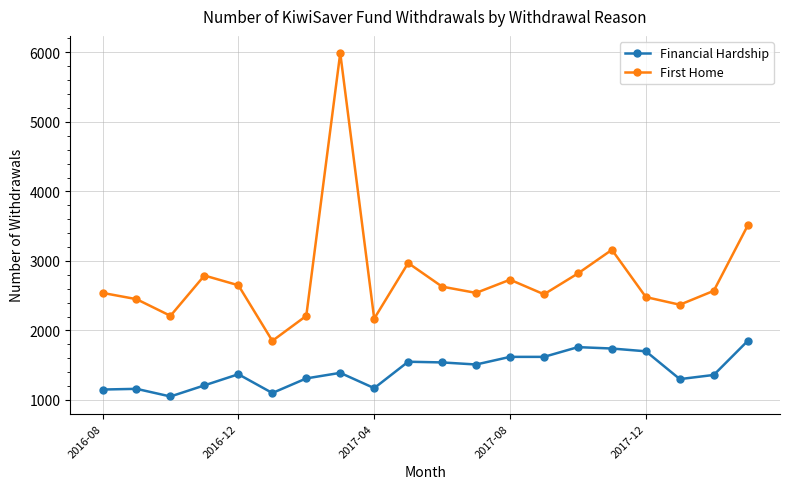

What is the difference between the maximum and minimum values in the Financial Hardship series?

800